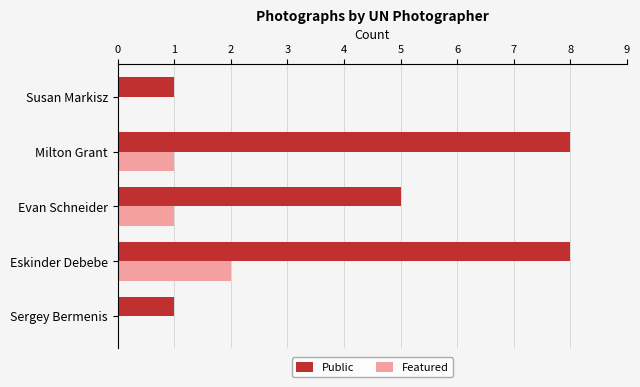

Is it true that Featured equals -1 at Susan Markisz?

False